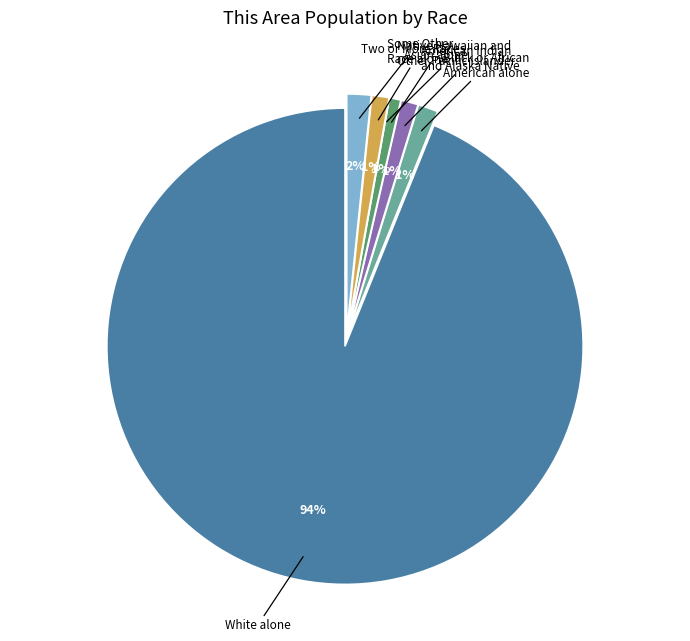

To the nearest percent, what is the difference between the largest and smallest slice percentages?

94%